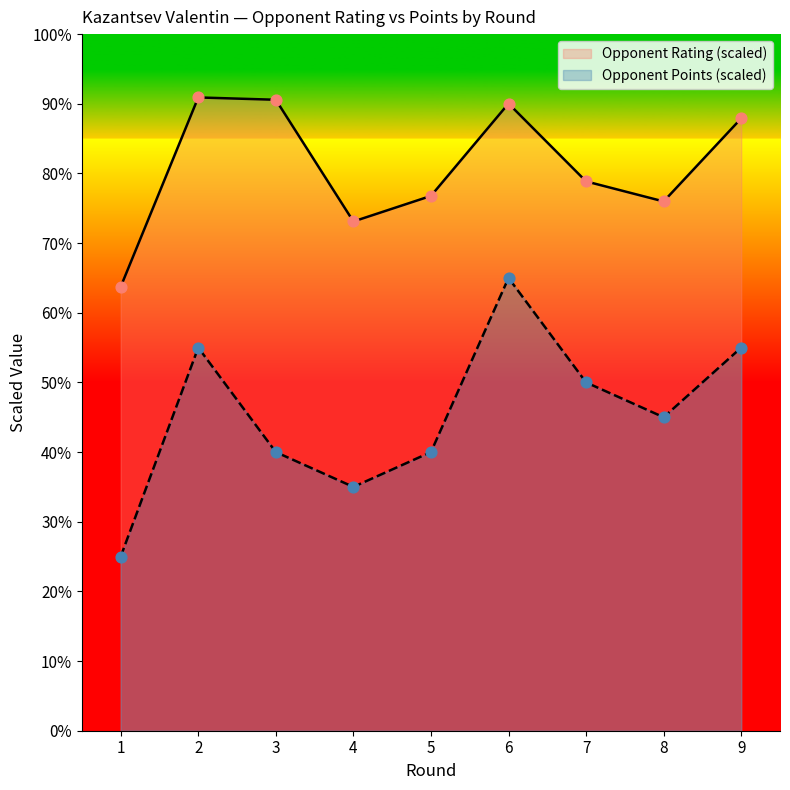

What are all the series names shown in the legend?

Opponent Rating (scaled), Opponent Points (scaled)